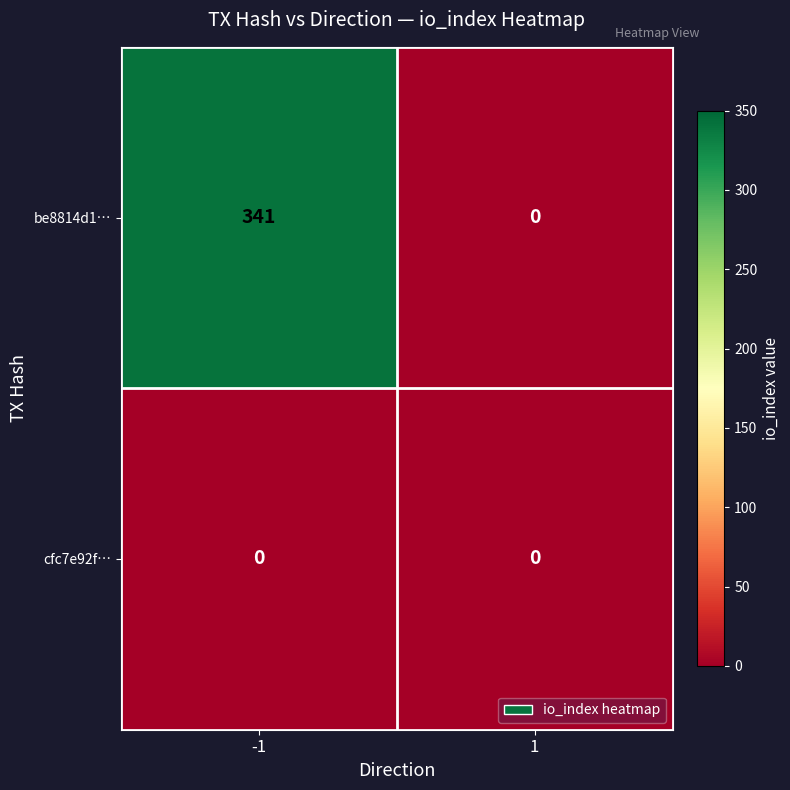

Between -1 and 1, which series saw the biggest shift?

be8814d1…